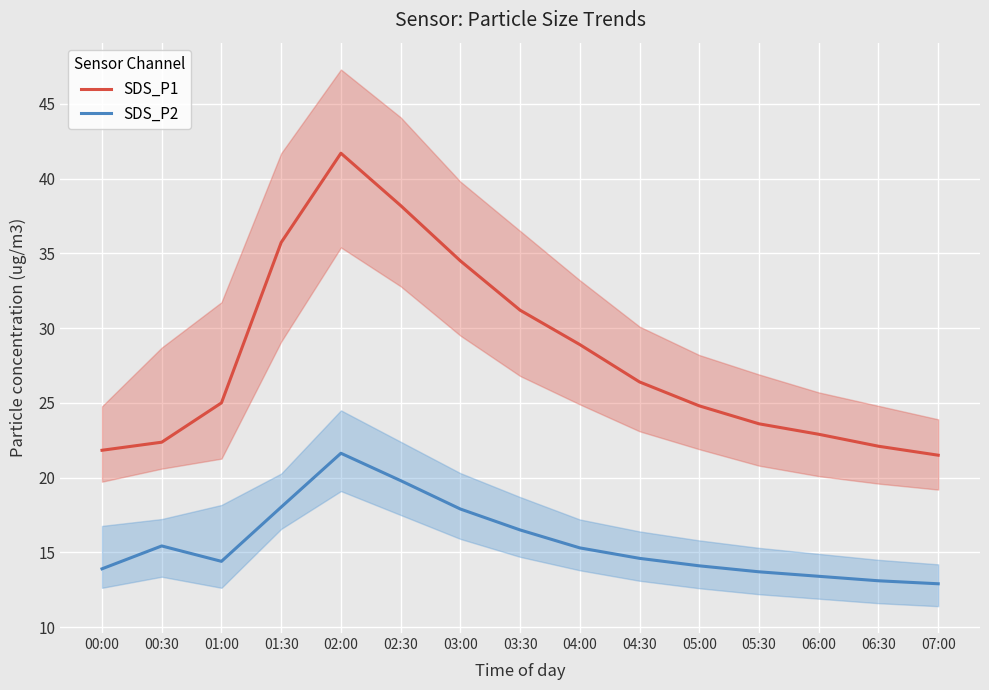

Count the number of categories in the chart.

15